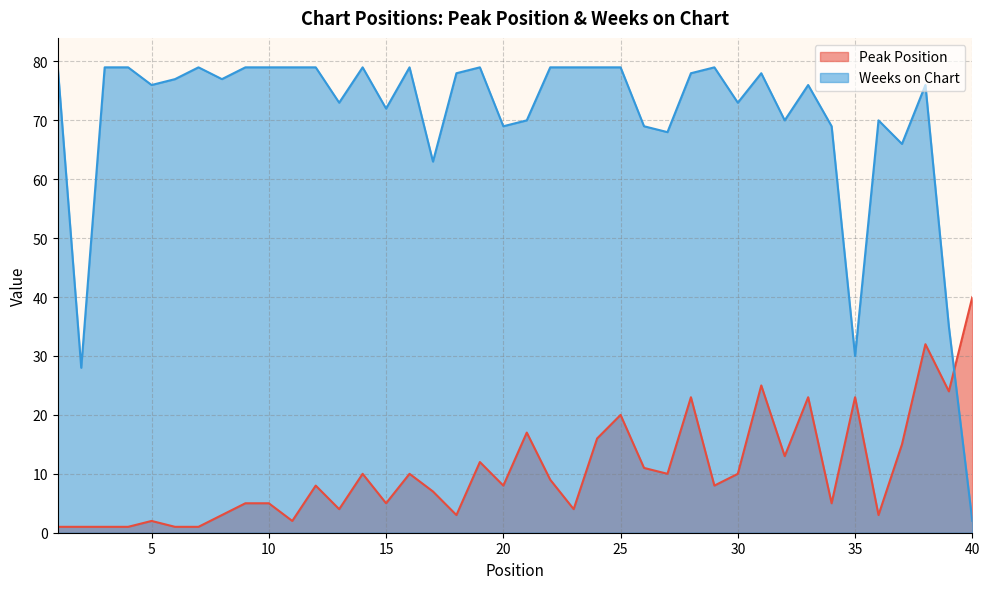

What is the value of the Peak Position point at the 14th from the left?

10